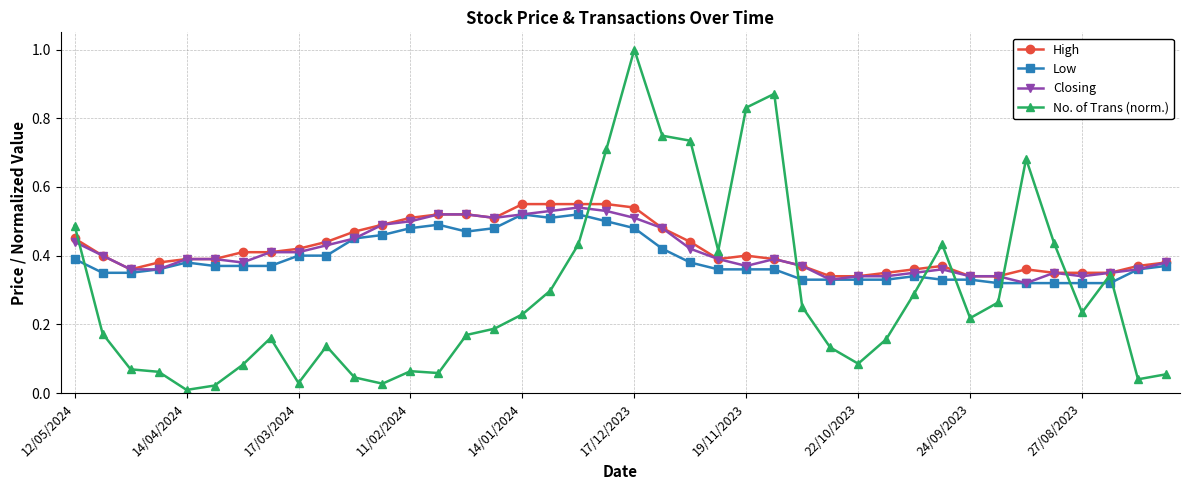

After their last crossing, which series has the higher values: Low or No. of Trans (norm.)?

Low